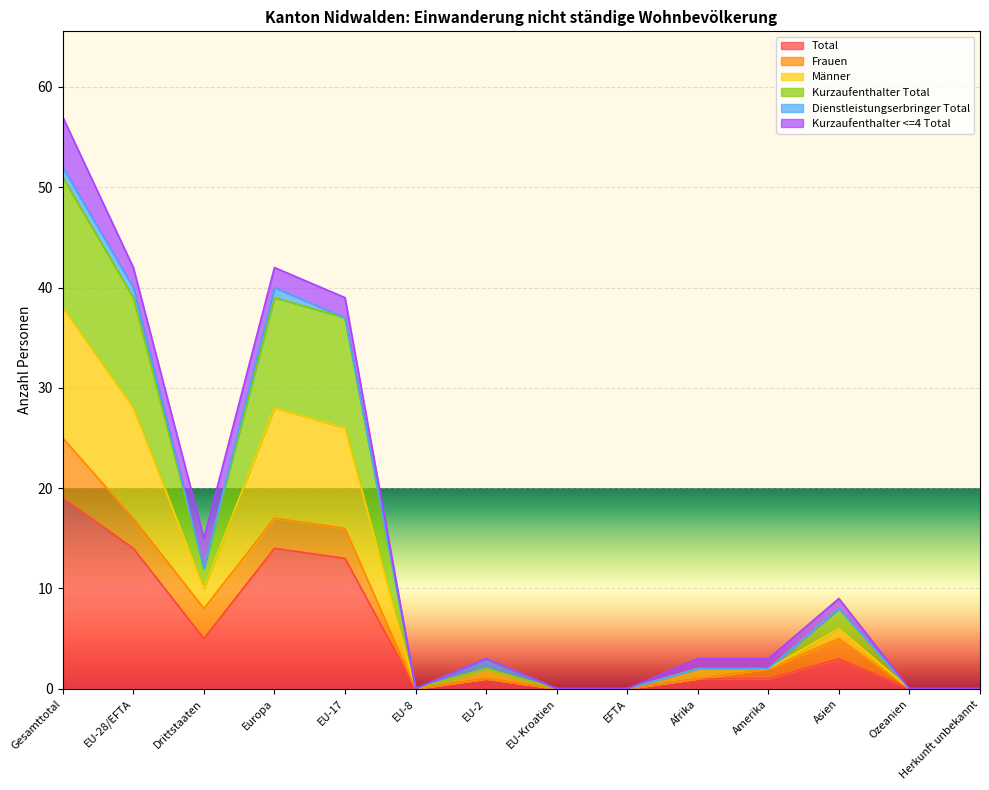

What is the difference between the maximum and minimum values in the Total series?

19